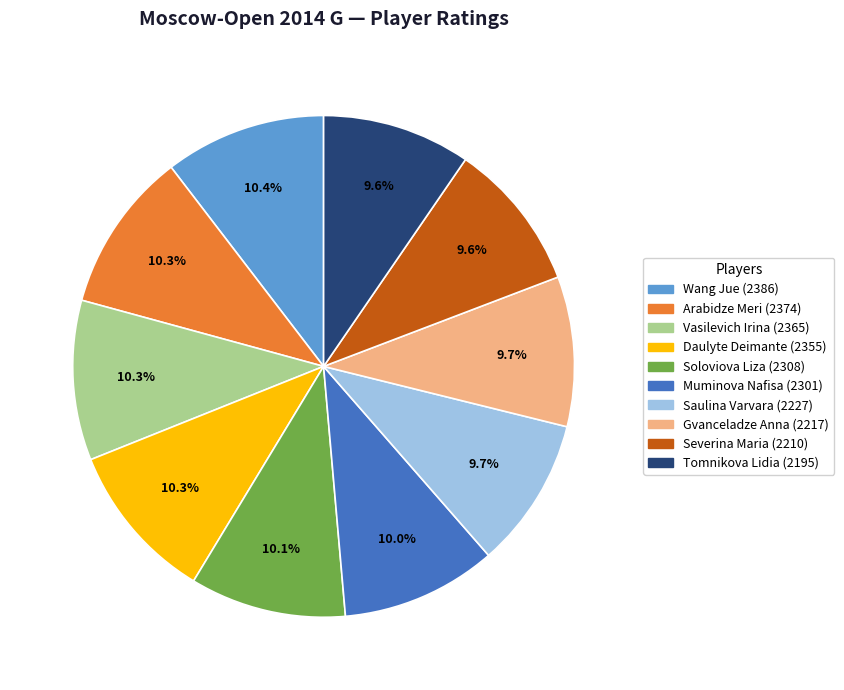

Which has a higher value, Severina Maria or Vasilevich Irina?

Vasilevich Irina